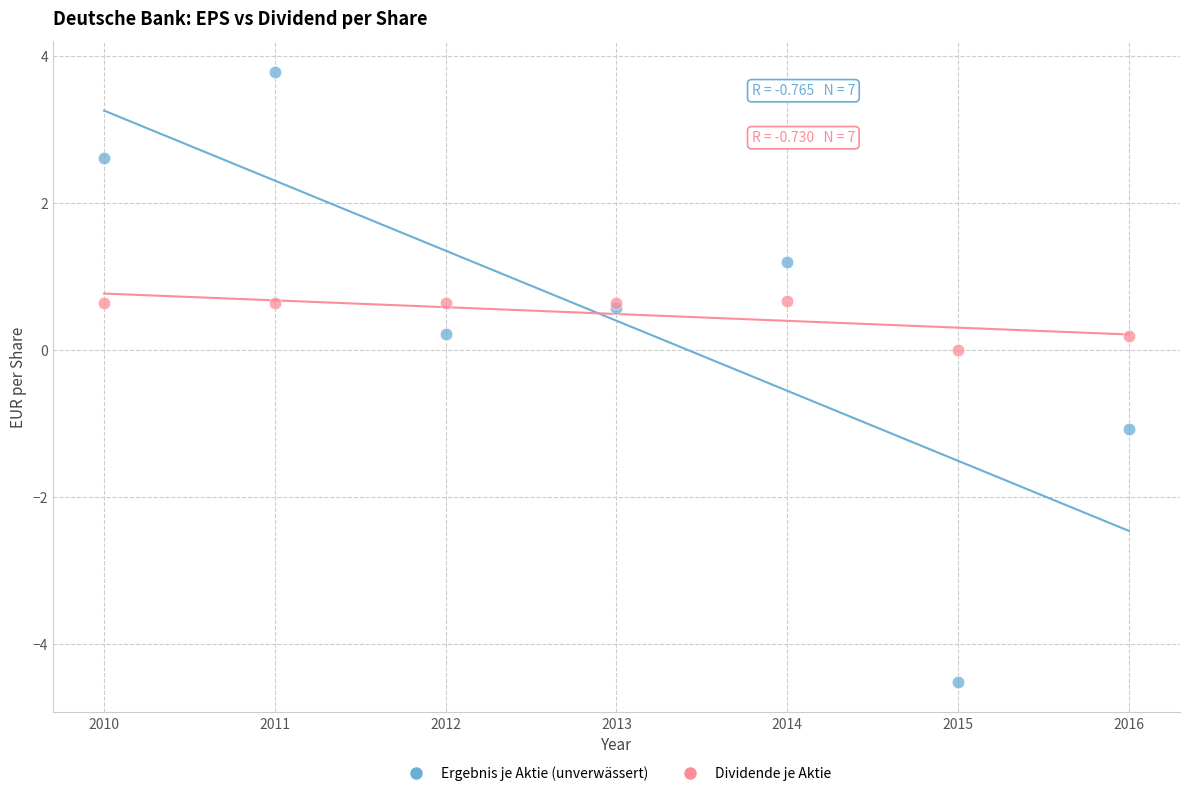

Which series reaches the maximum Y coordinate?

Ergebnis je Aktie (unverwässert)